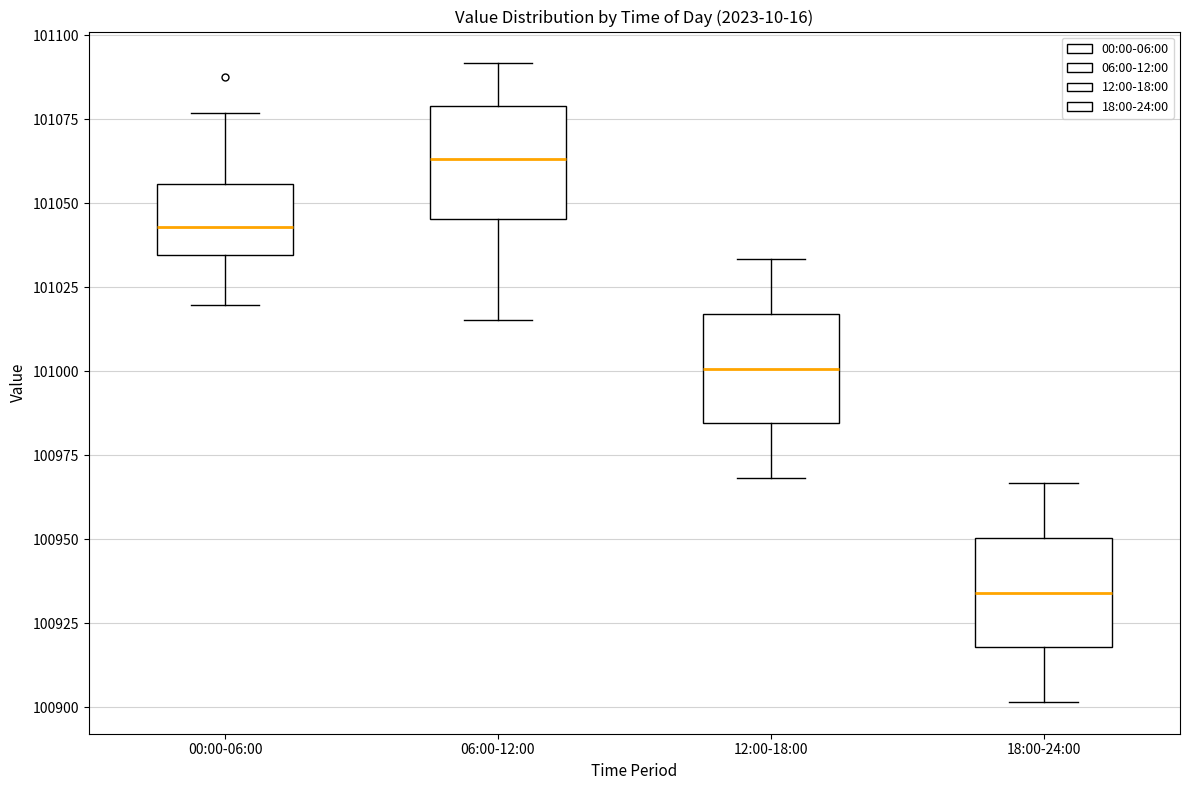

Reading left to right, read every box against the y-axis: the position of its median line, the range the box covers, and the ends of its whiskers. The values are not printed on the chart, so give them approximately, as read against the axis.

00:00-06:00: median 101045, box 101035 to 101055, whiskers 101020 to 101075
06:00-12:00: median 101065, box 101045 to 101080, whiskers 101015 to 101090
12:00-18:00: median 101000, box 100985 to 101015, whiskers 100970 to 101035
18:00-24:00: median 100935, box 100920 to 100950, whiskers 100900 to 100965